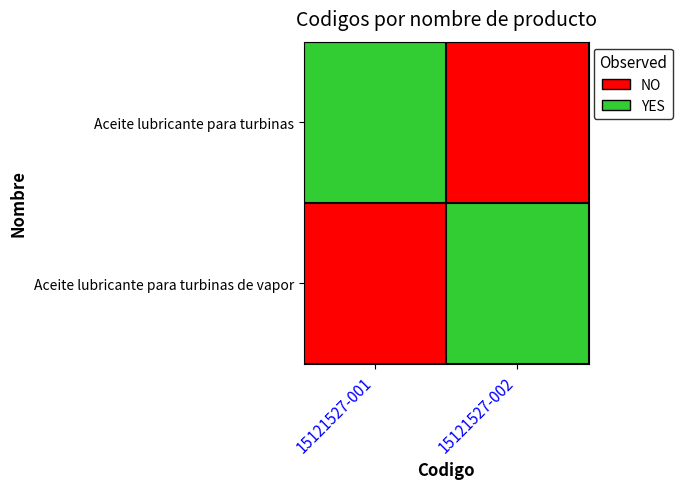

Which series has the largest range (max minus min)?

Aceite lubricante para turbinas